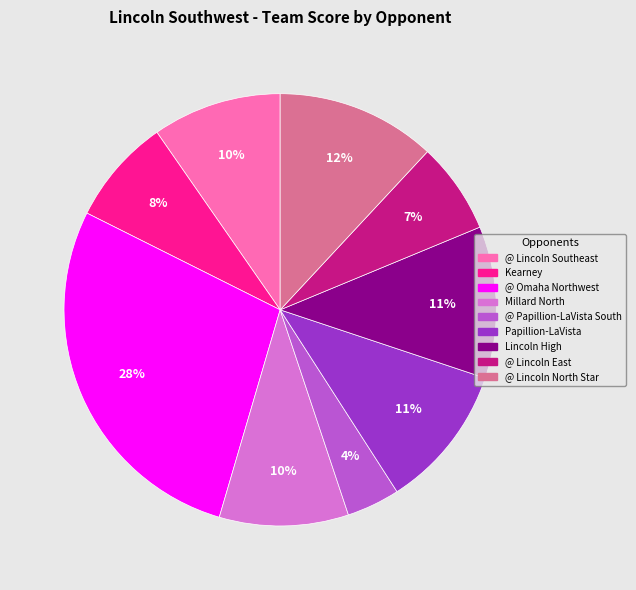

True or false: @ Omaha Northwest accounts for 20% of the total.

False